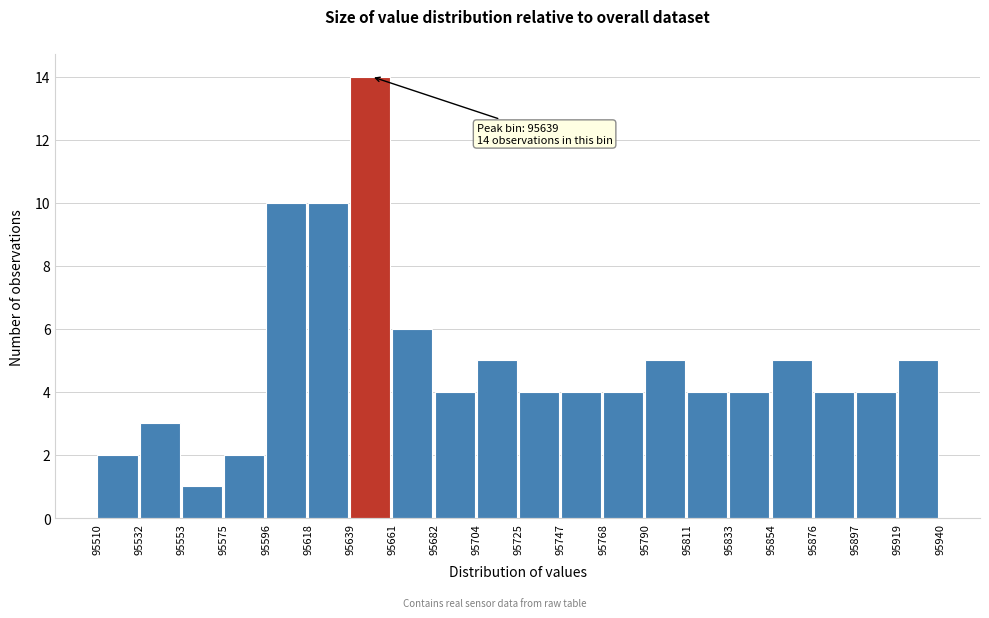

Which range on the x-axis has the tallest bar?

95639 to 95661